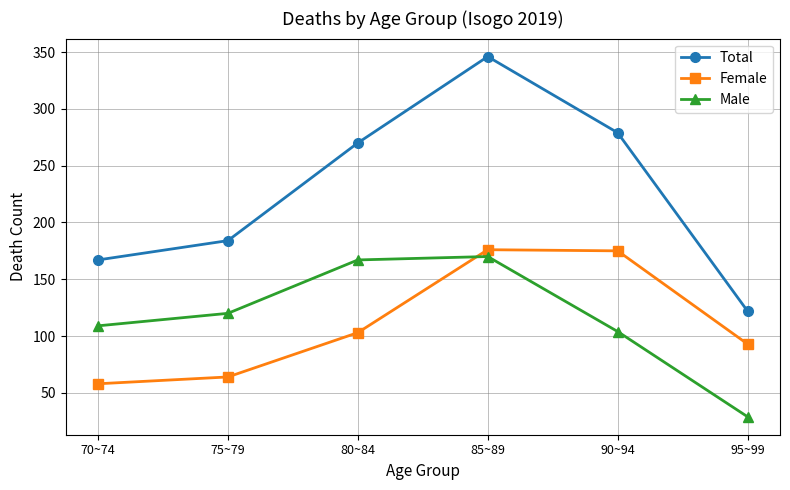

Which series has the largest total across all categories?

Total